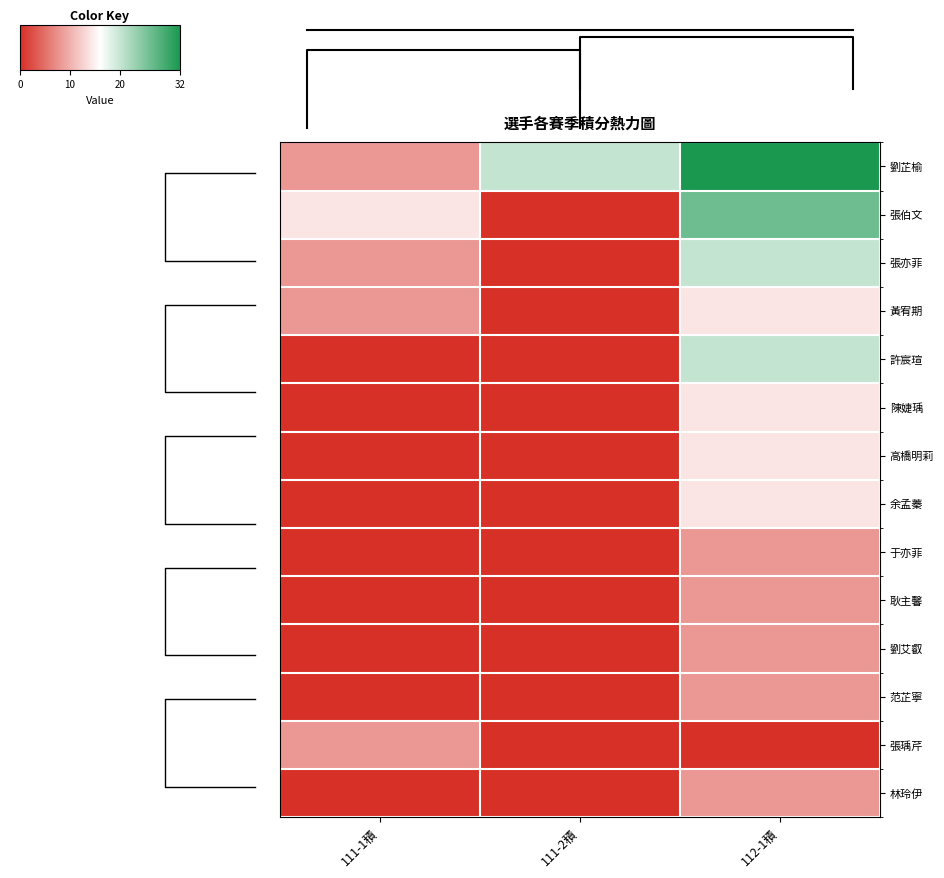

At which label does 黃宥期 reach its peak?

112-1積